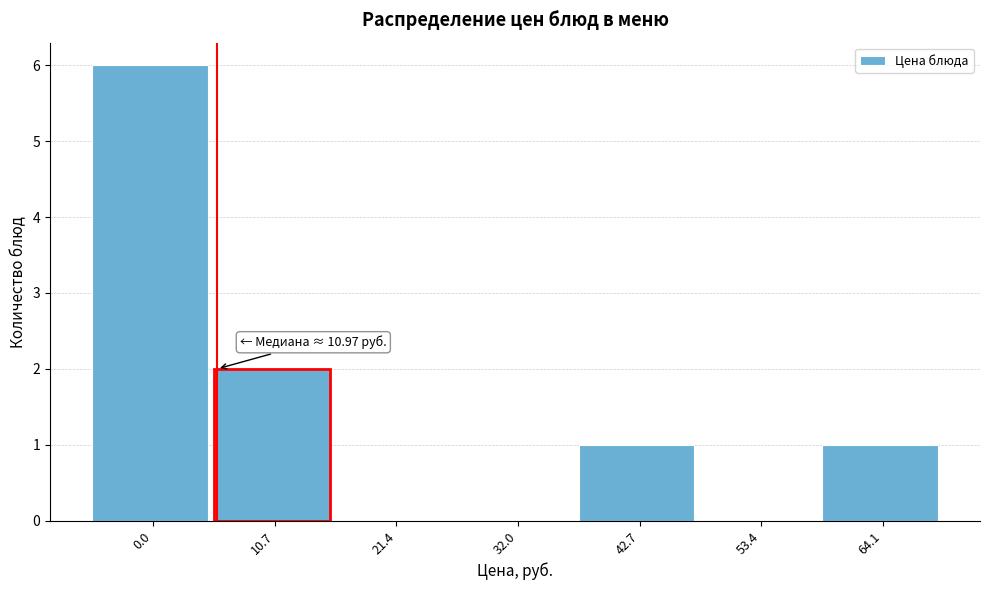

Reading left to right, what are all the values shown in this chart?

0.0=6	10.7=2	21.4=0	32.0=0	42.7=1	53.4=0	64.1=1